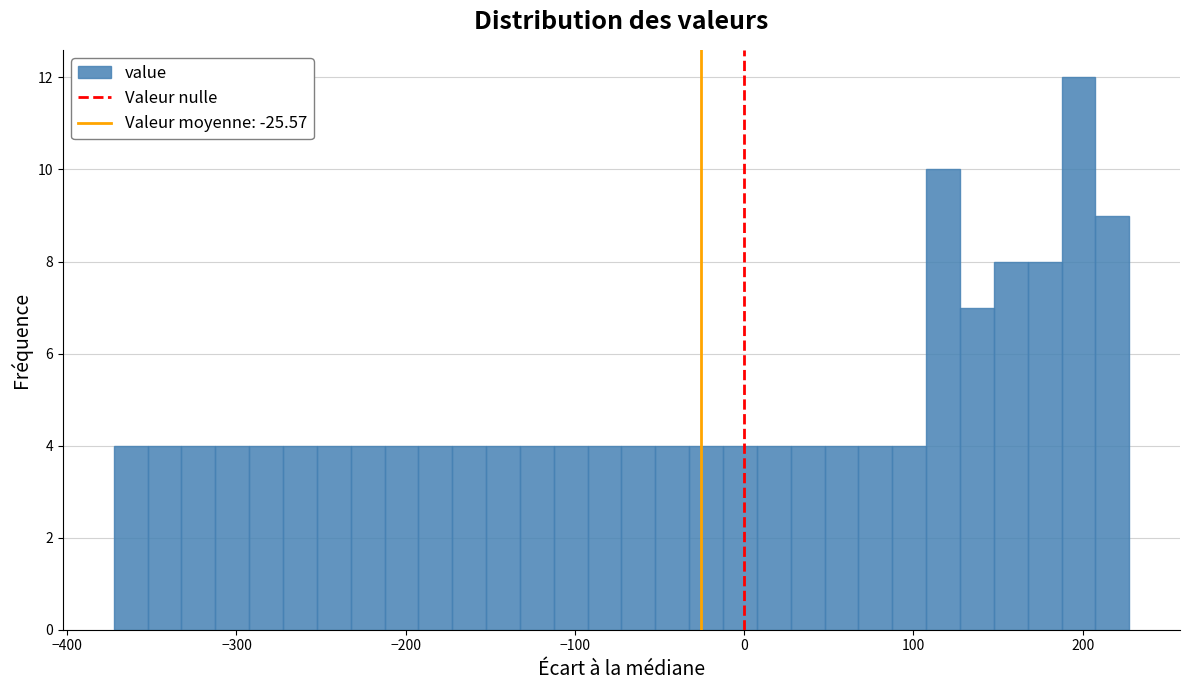

Read against the x-axis, roughly where is the centre of the tallest bar?

200